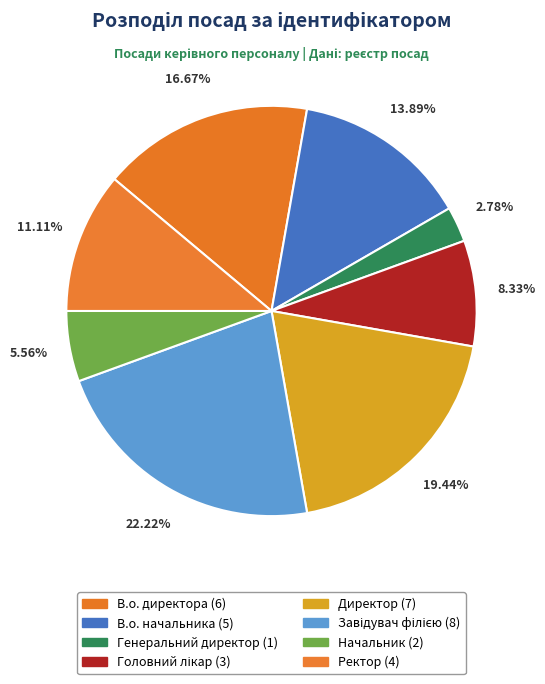

Count the number of slices in the pie.

8